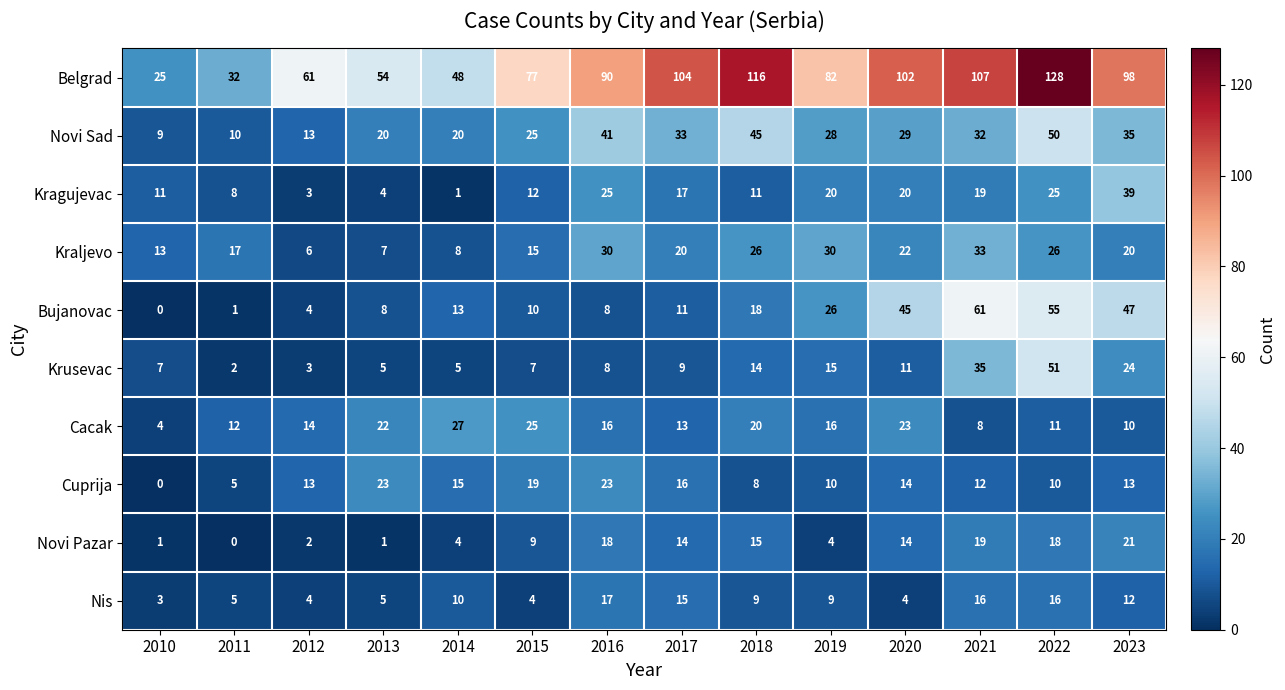

How many data points does each series have?

14